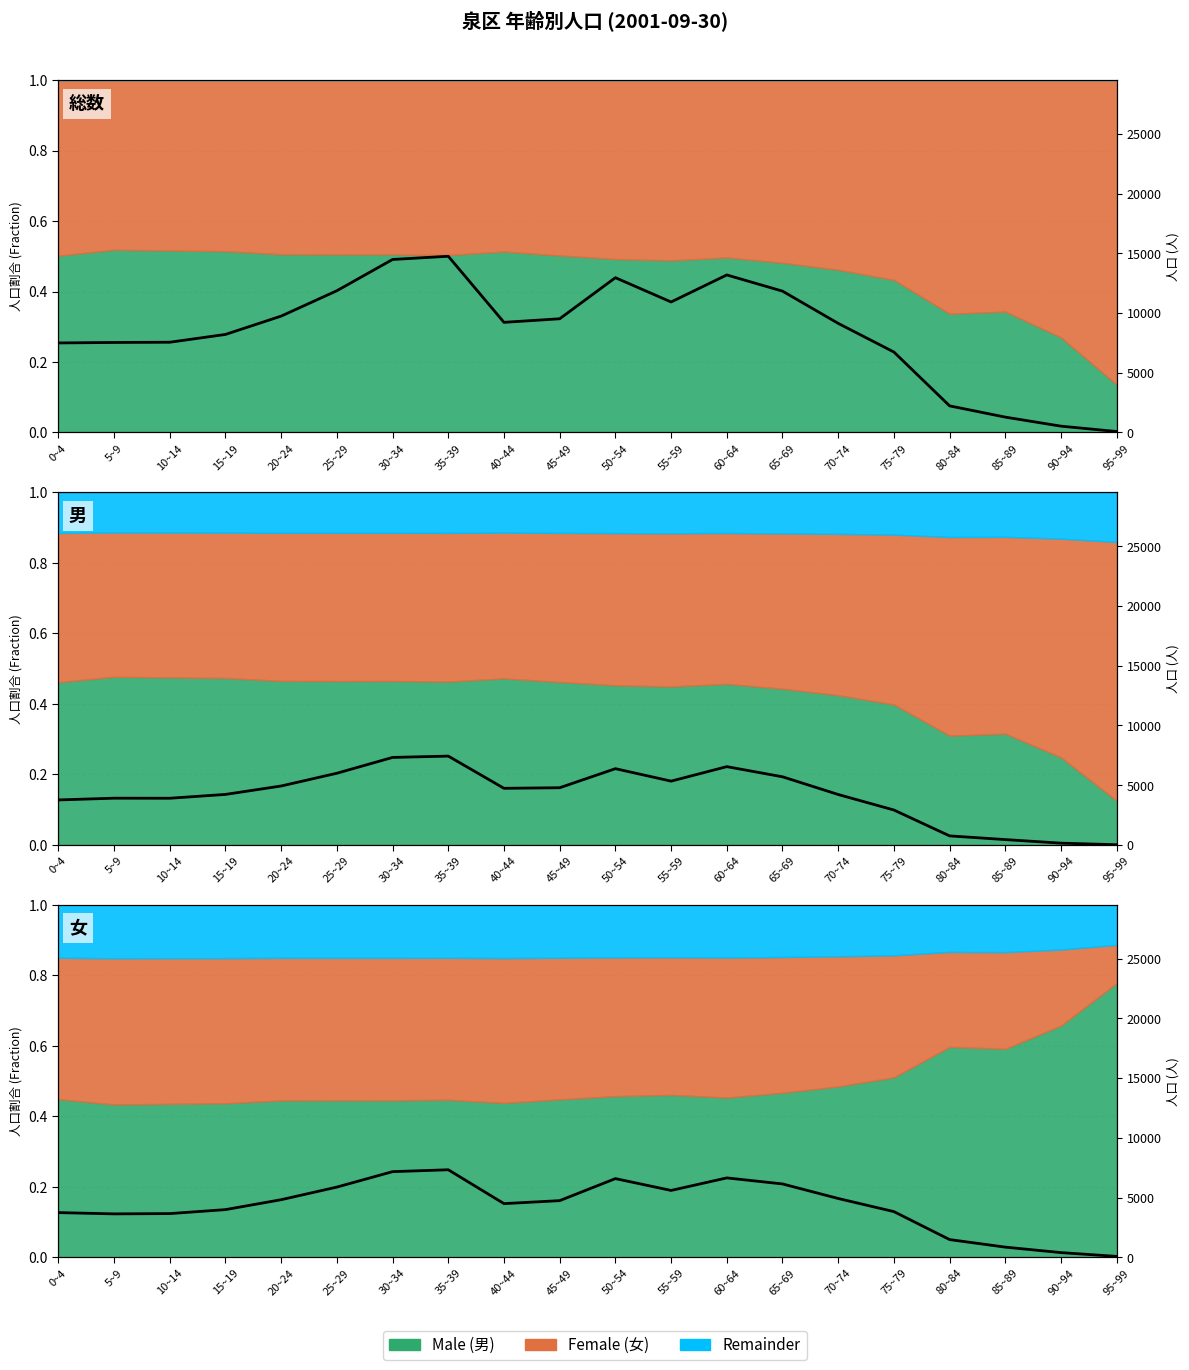

Reading right to left, what are all the values shown in this chart?

70.0	387.0	845.0	1478.0	3820.0	4919.0	6137.0	6642.0	5592.0	6583.0	4739.0	4488.0	7324.0	7166.0	5873.0	4817.0	3986.0	3654.0	3630.0	3737.0